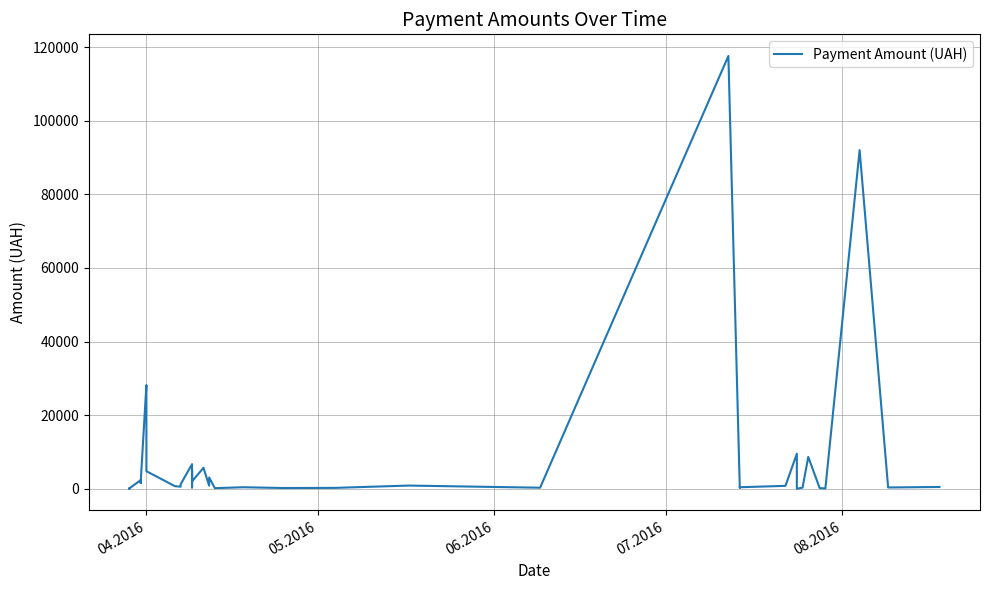

Does the chart have visible grid lines?

Yes